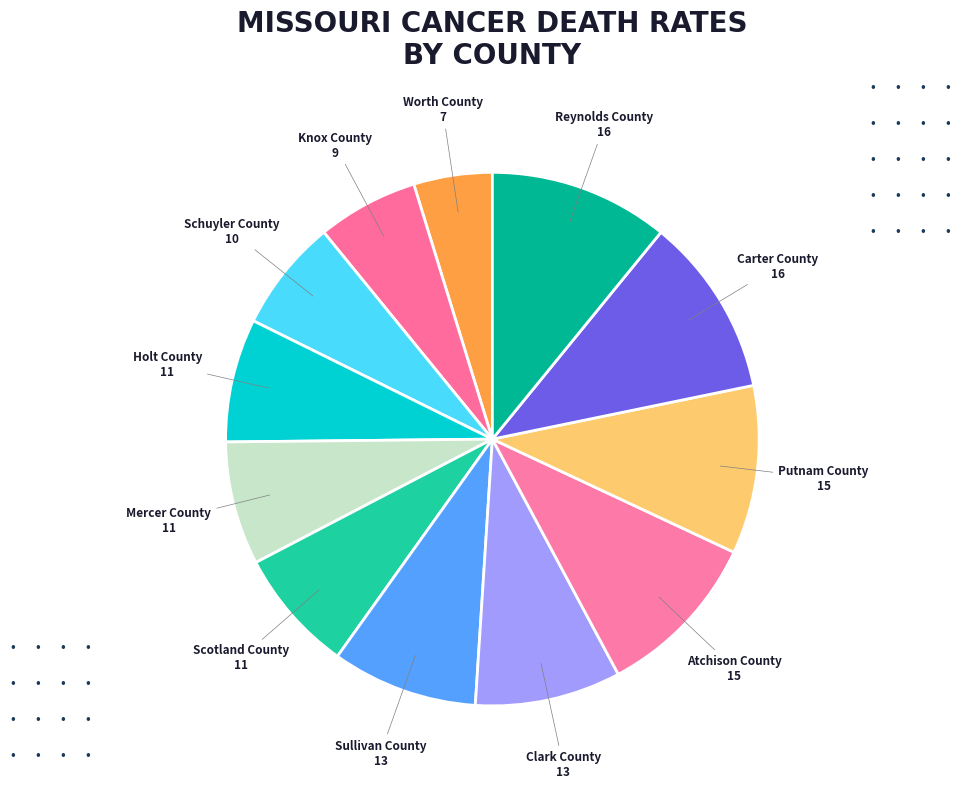

Combined, do Holt County and Carter County account for over 50%?

No